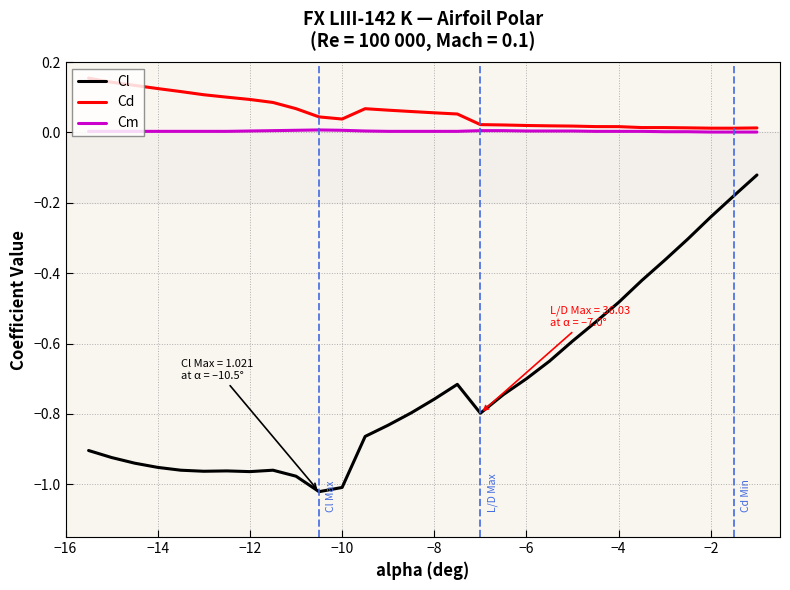

True or false: Cl and Cm intersect in this chart.

False